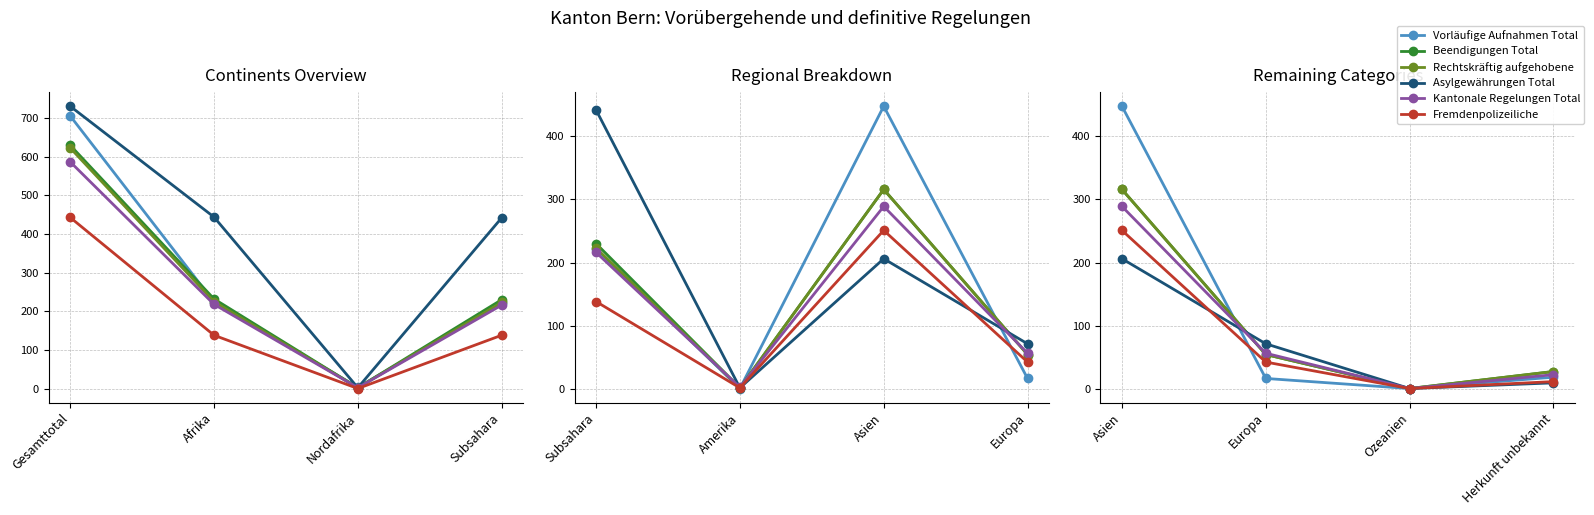

At Ozeanien, list the series in order from largest to smallest.

col_2 (Vorläufige Aufnahmen Total), col_4 (Beendigungen Total), col_6 (Rechtskräftig aufgehobene), col_7 (Asylgewährungen Total), col_10 (Kantonale Regelungen Total), col_12 (Fremdenpolizeiliche)